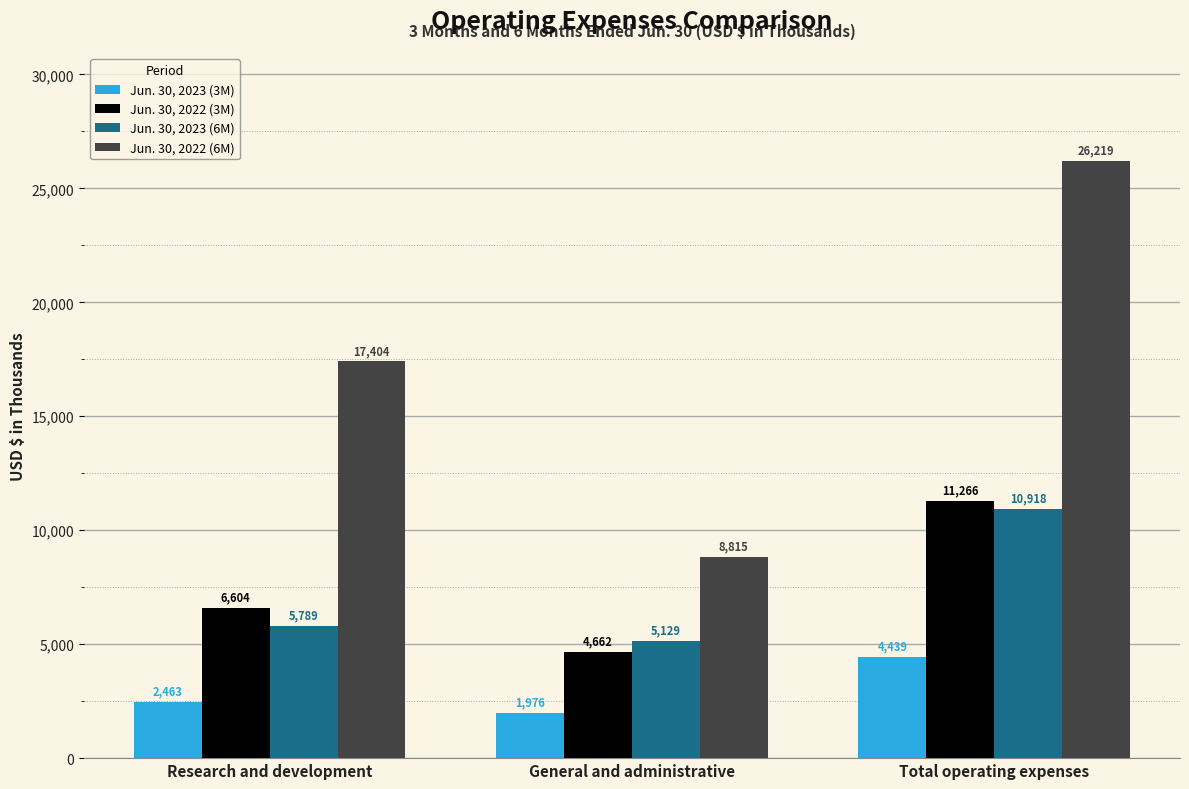

Which category has the highest value across all series?

Total operating expenses